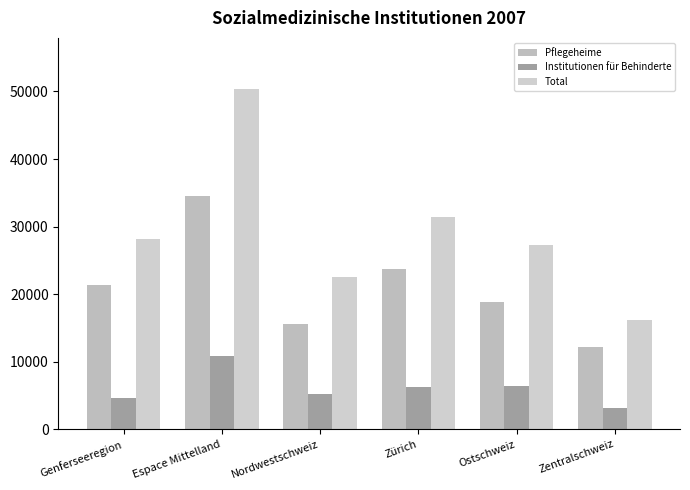

What is the label of the 5th bar from the right?

Espace Mittelland